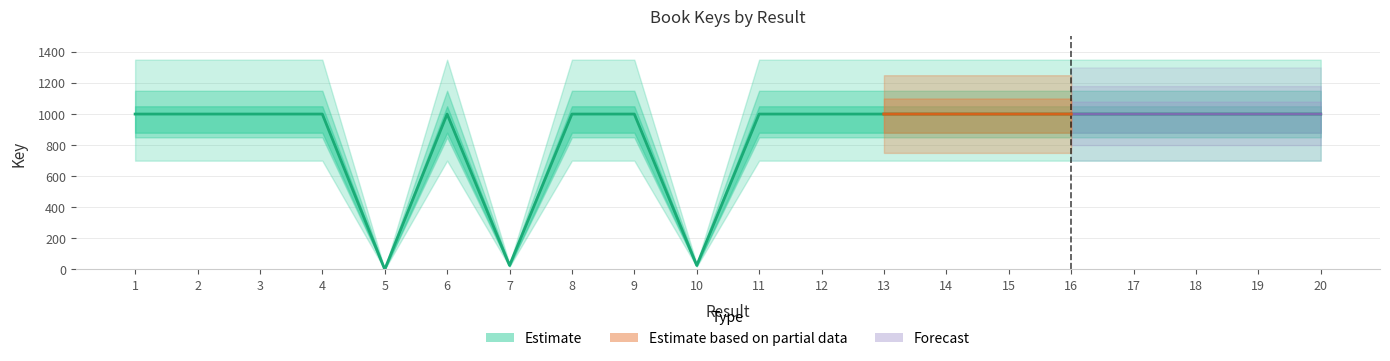

Which category has the lowest value across all series?

5